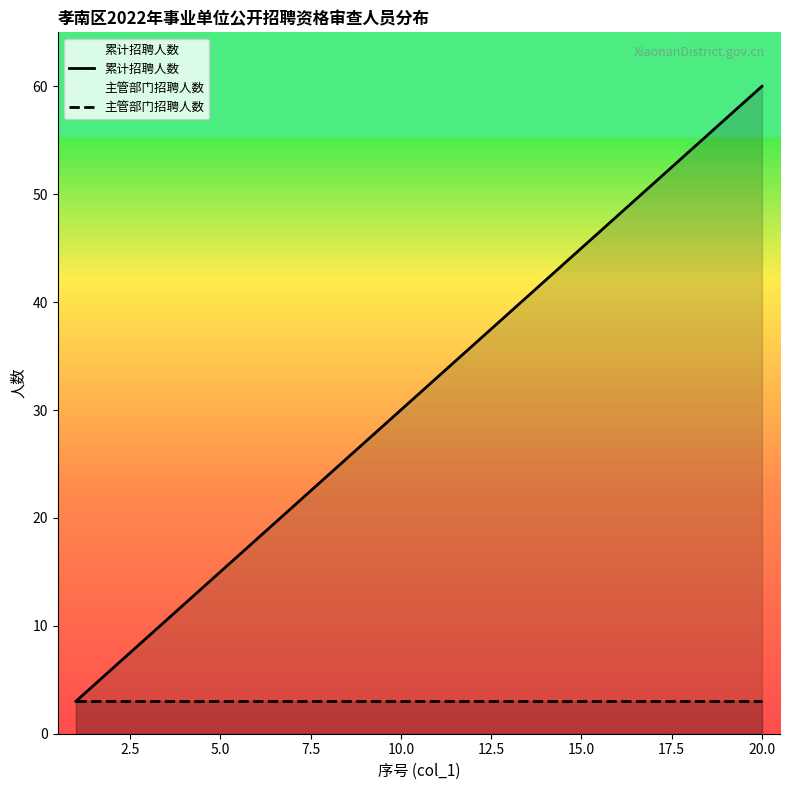

Rank the series by their average value, from lowest to highest.

主管部门招聘人数, 累计招聘人数